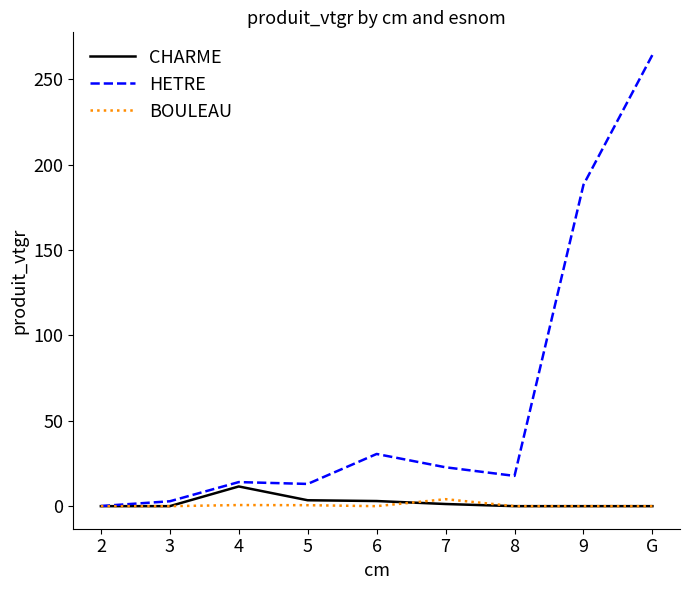

What is the total value across all series at 8?

17.7